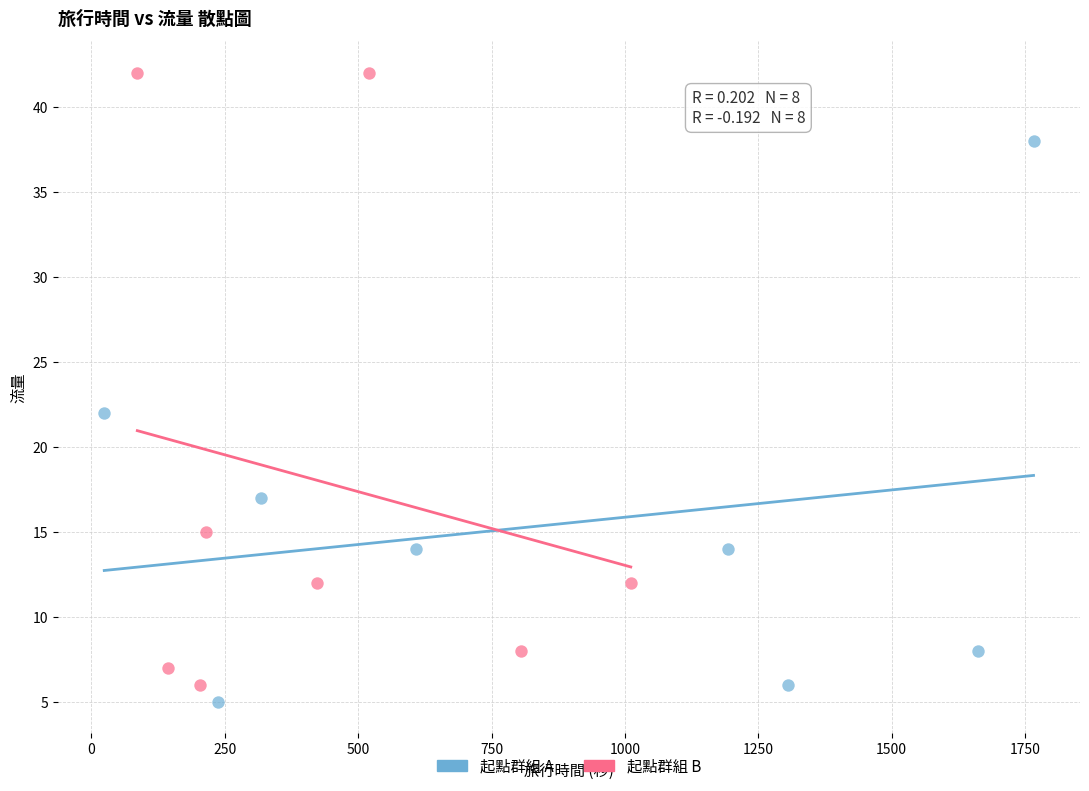

What are all the series names shown in the legend?

起點群組 A, 起點群組 B